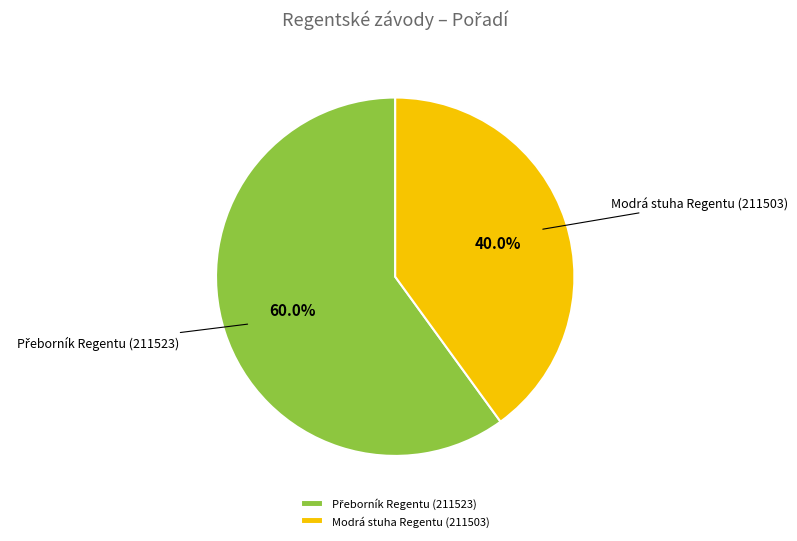

What is the smallest slice in the pie chart?

Modrá stuha Regentu (211503)